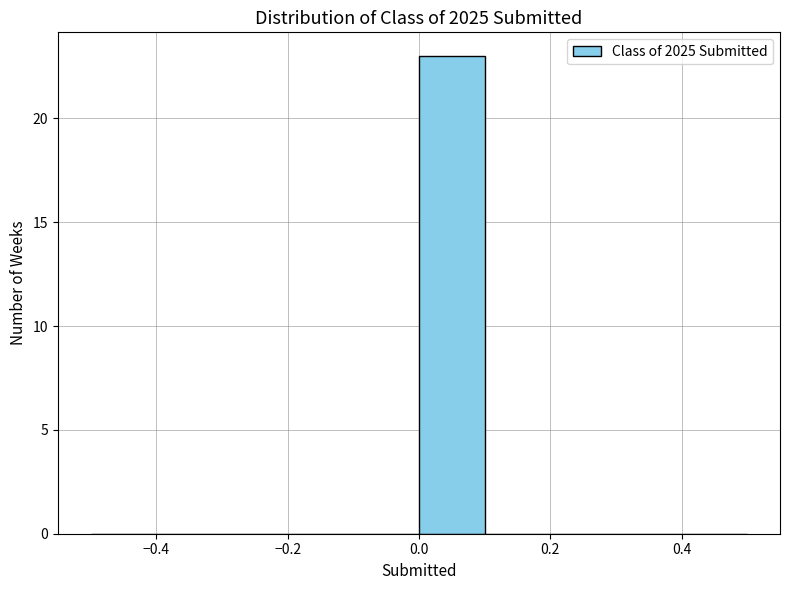

Over which range of the x-axis is the bar tallest?

0.0 to 0.1